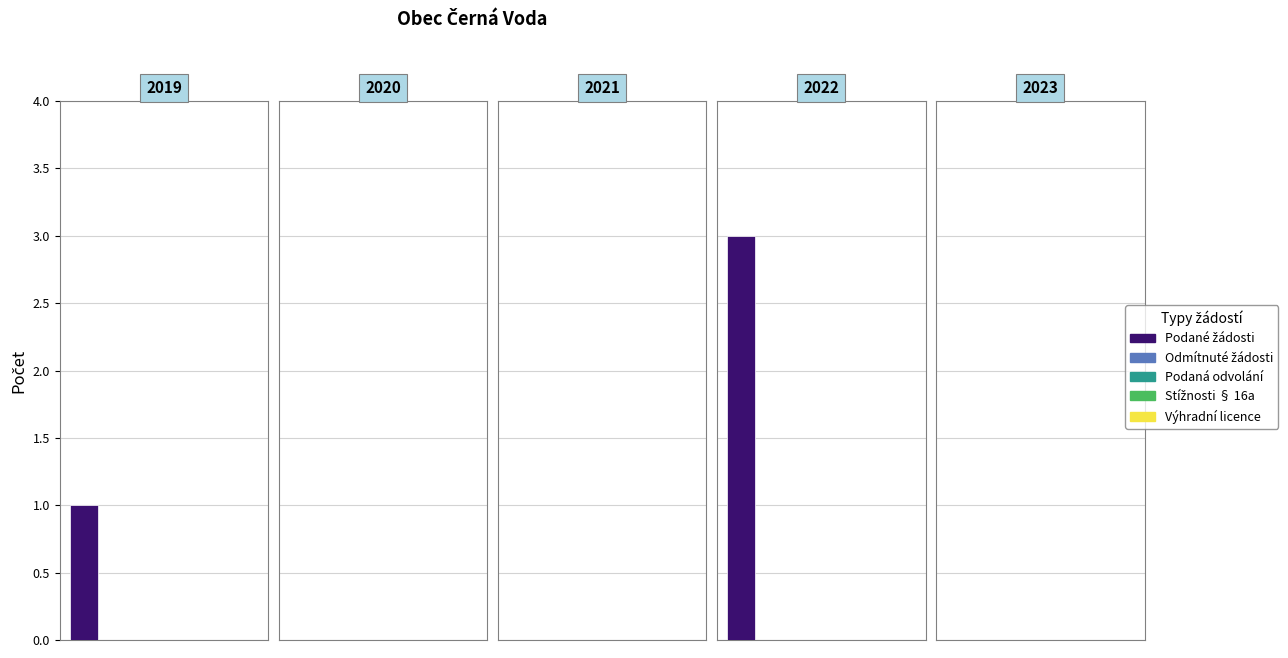

Between 2023 and 2019, which is larger?

2019